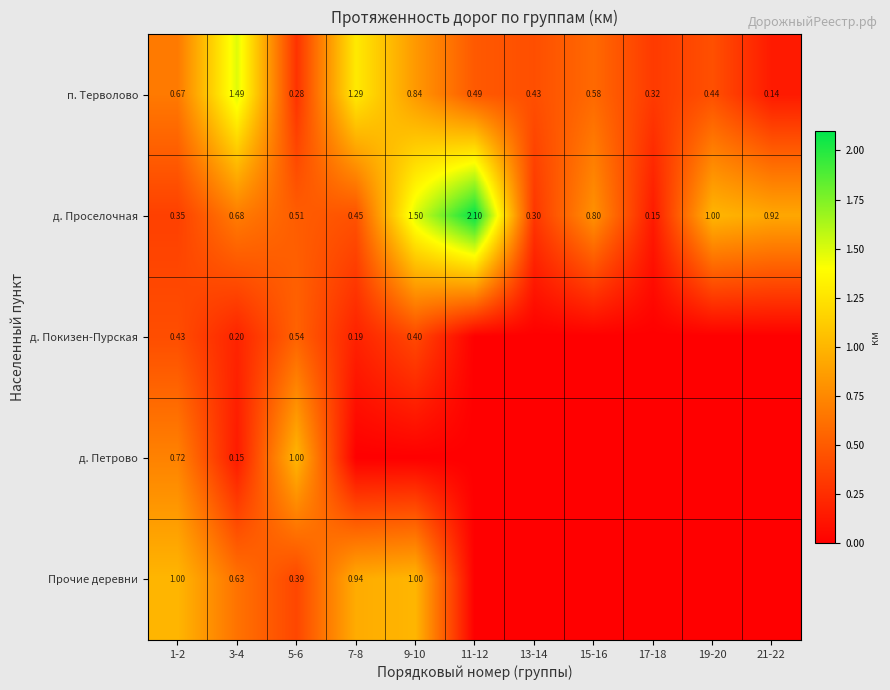

At 3-4, list the series in order from largest to smallest.

п. Терволово, д. Проселочная, Прочие деревни, д. Покизен-Пурская, д. Петрово